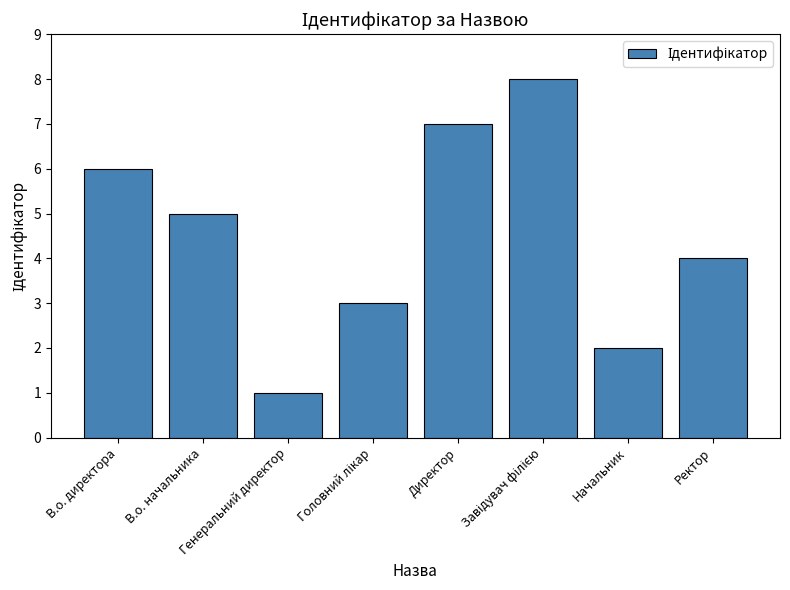

What is the sum of all values?

36